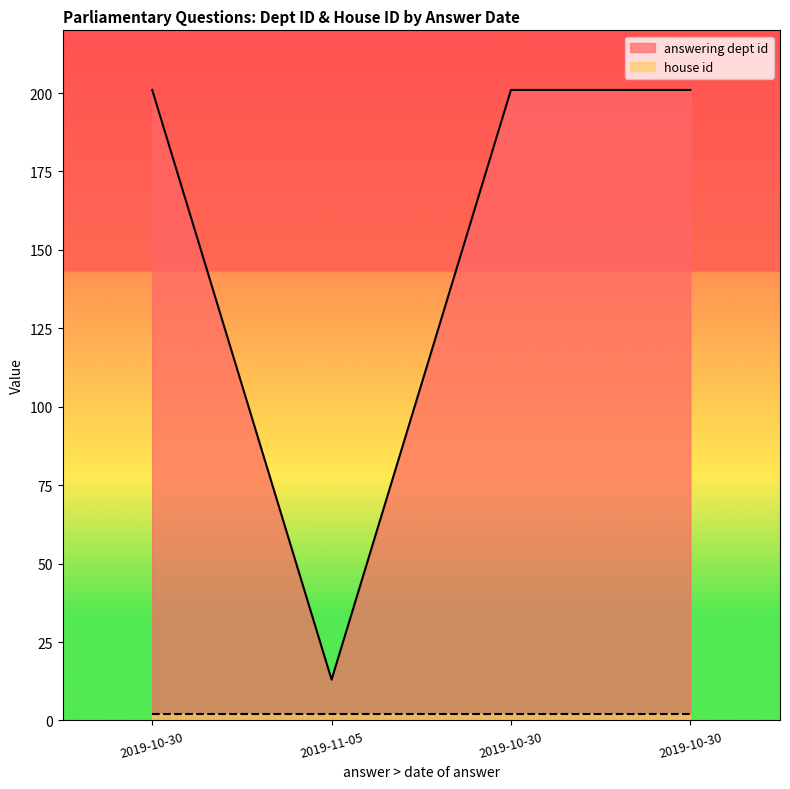

What is the sum of all values?

616